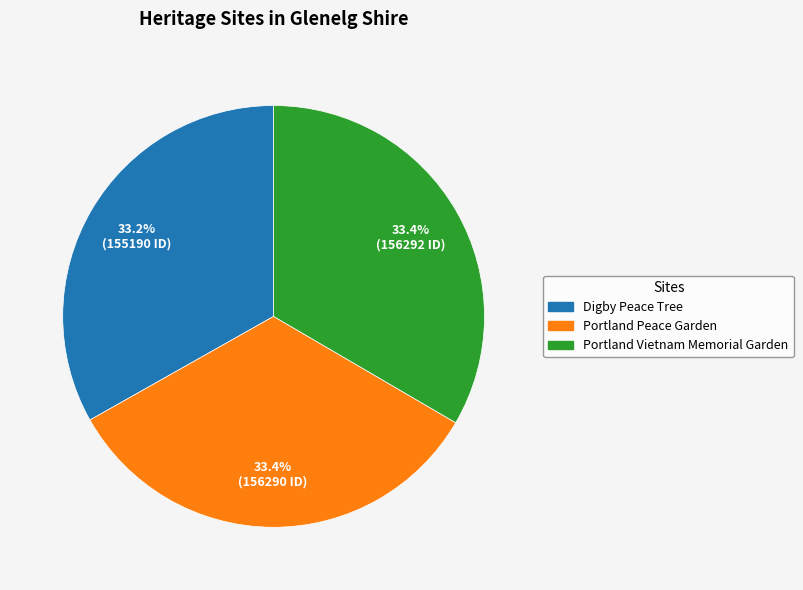

To the nearest percent, what percentage of the pie is Digby Peace Tree?

33%